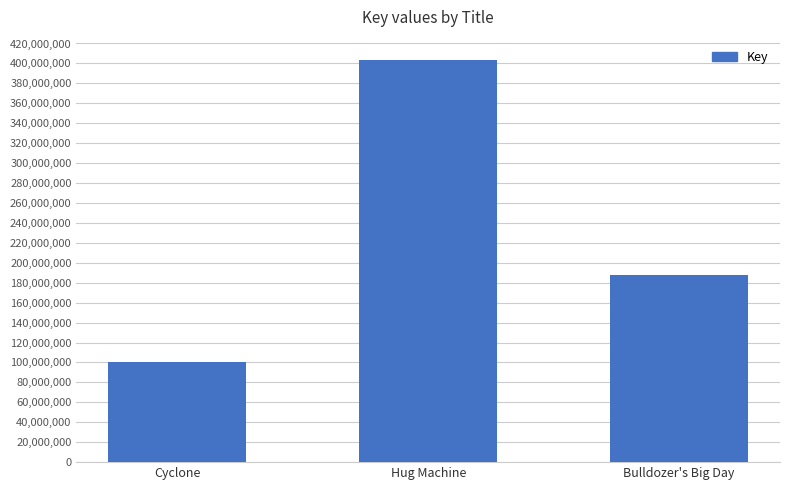

What is the smallest value displayed?

100511990